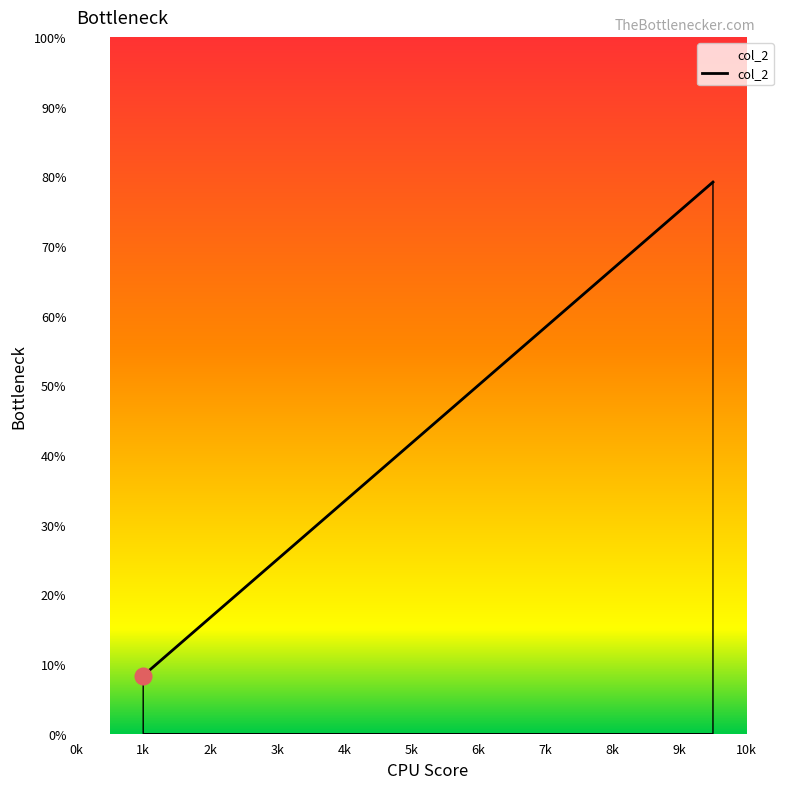

What is the greatest value displayed?

79.2